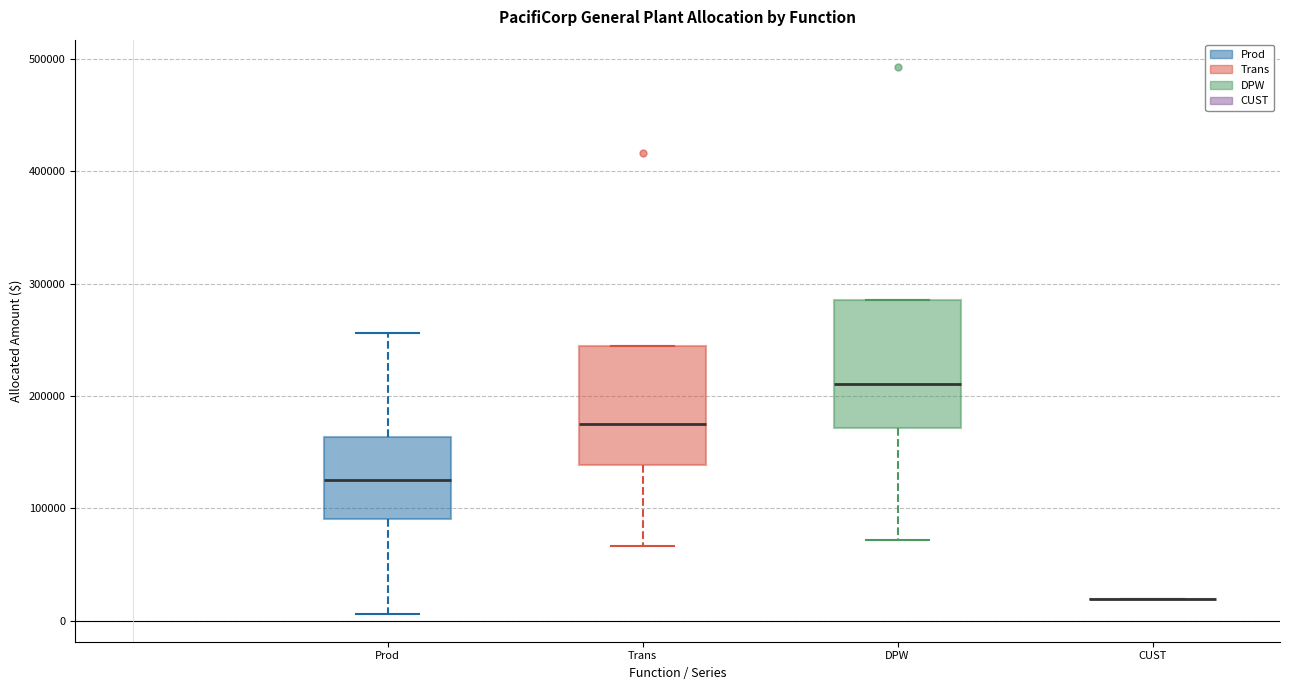

Where does the median line of the box for DPW sit on the y-axis? The values are not printed on the chart, so give them approximately, as read against the axis.

210000